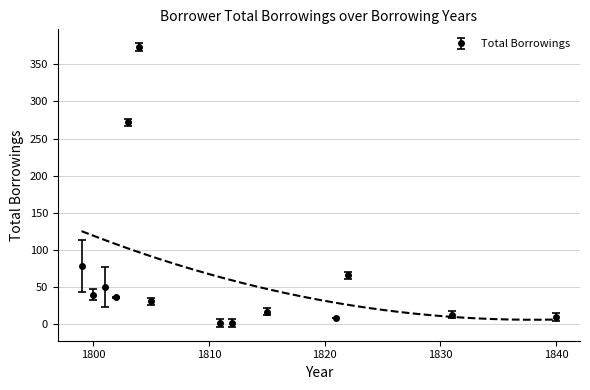

True or false: the data has more than 2 interior local peaks.

True